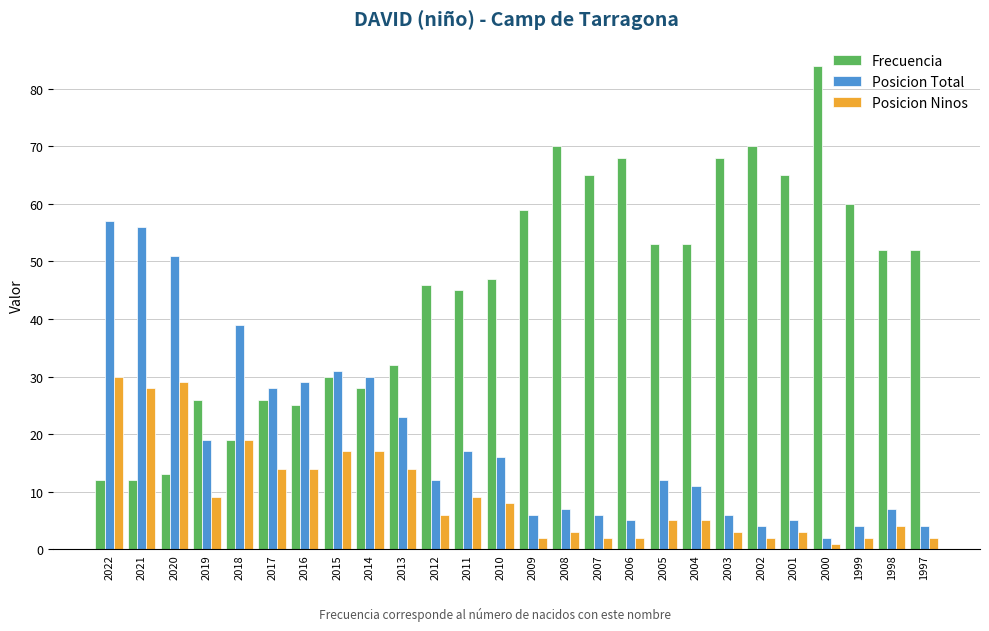

Which series has the widest spread of values?

Frecuencia